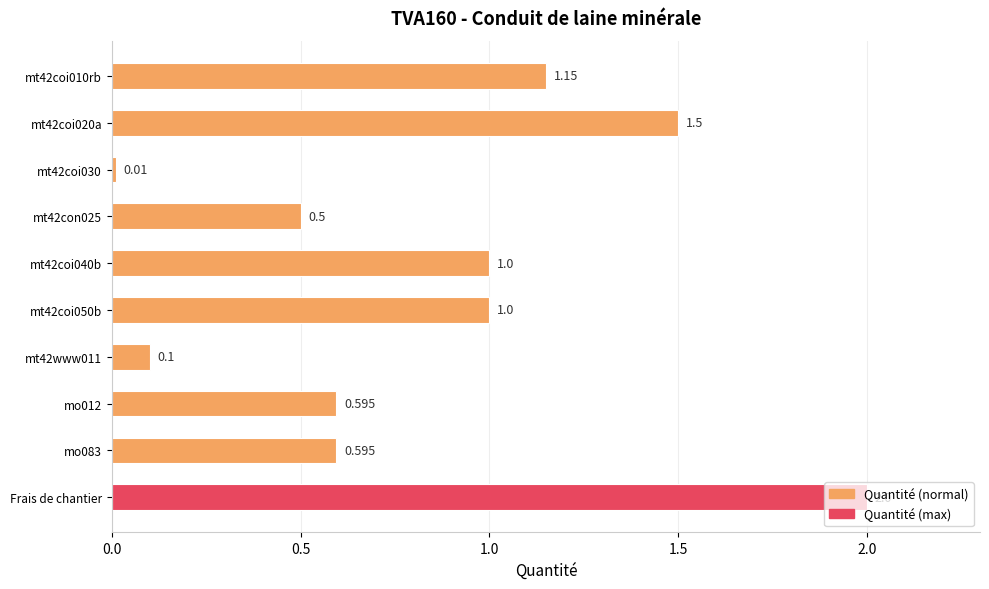

At which category does the chart reach its peak across all series?

Frais de chantier